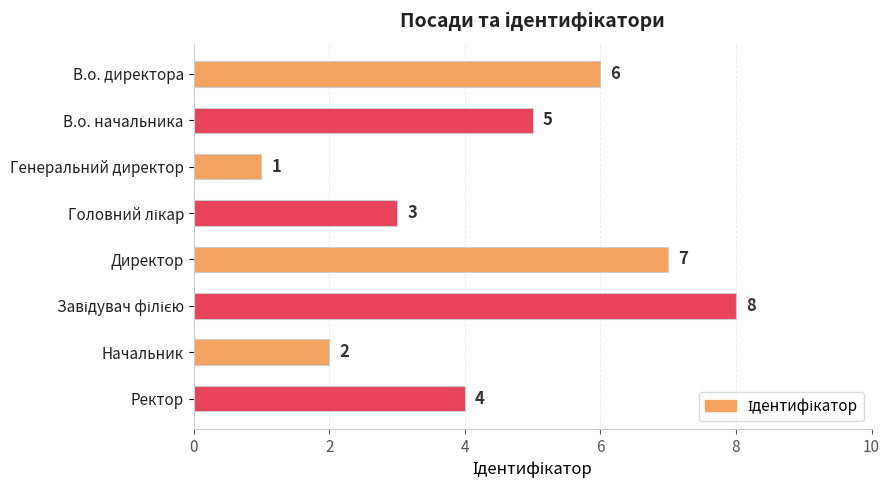

Does the chart contain any negative values?

No